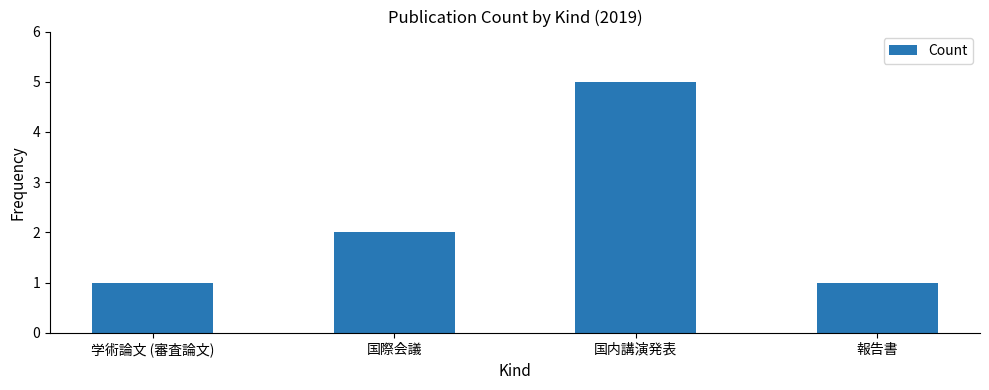

What is the minimum value shown in the chart?

1